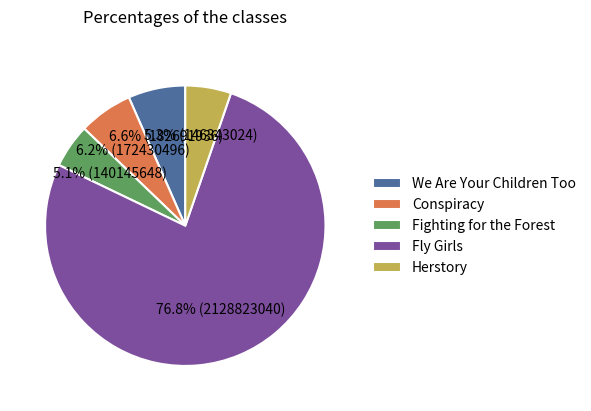

How many slices are in this pie chart?

5